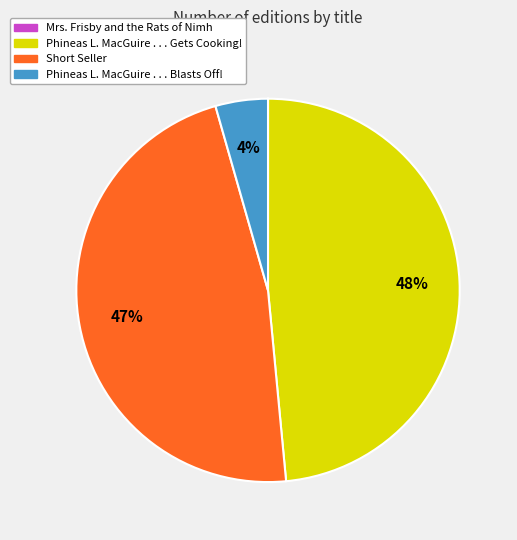

Which slice is the largest?

Phineas L. MacGuire . . . Gets Cooking!